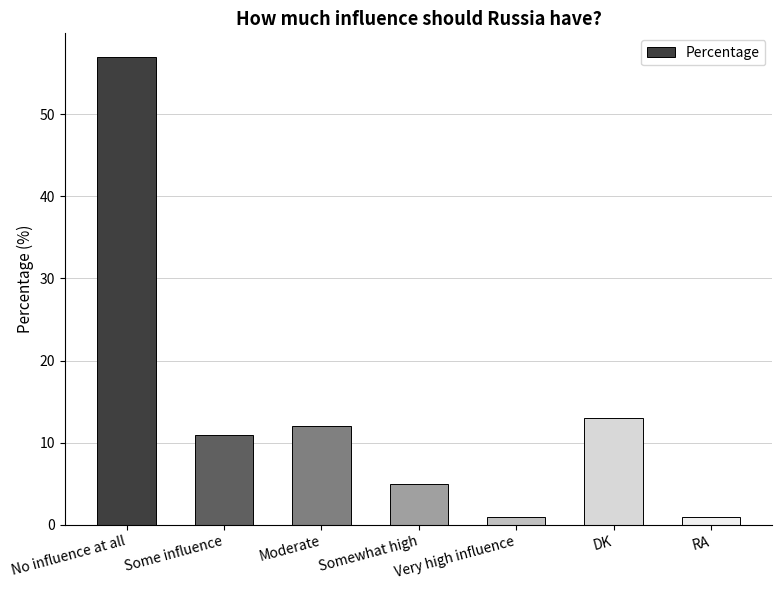

Reading left to right, what are all the values shown in this chart?

57	11	12	5	1	13	1